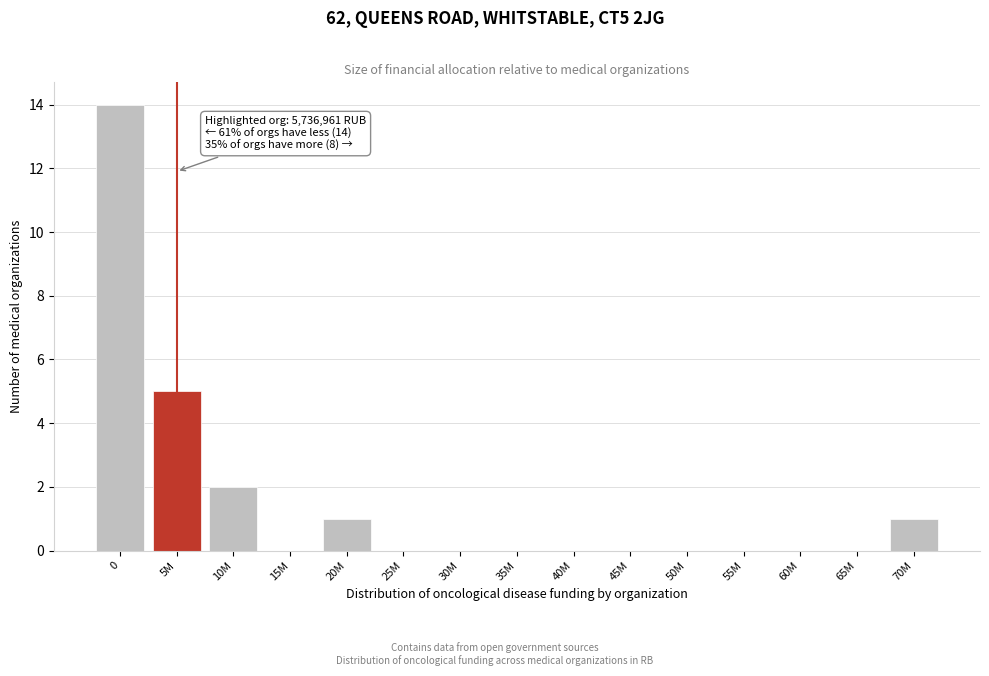

Reading right to left, what are all the values shown in this chart?

70M=1	65M=0	60M=0	55M=0	50M=0	45M=0	40M=0	35M=0	30M=0	25M=0	20M=1	15M=0	10M=2	5M=5	0=14